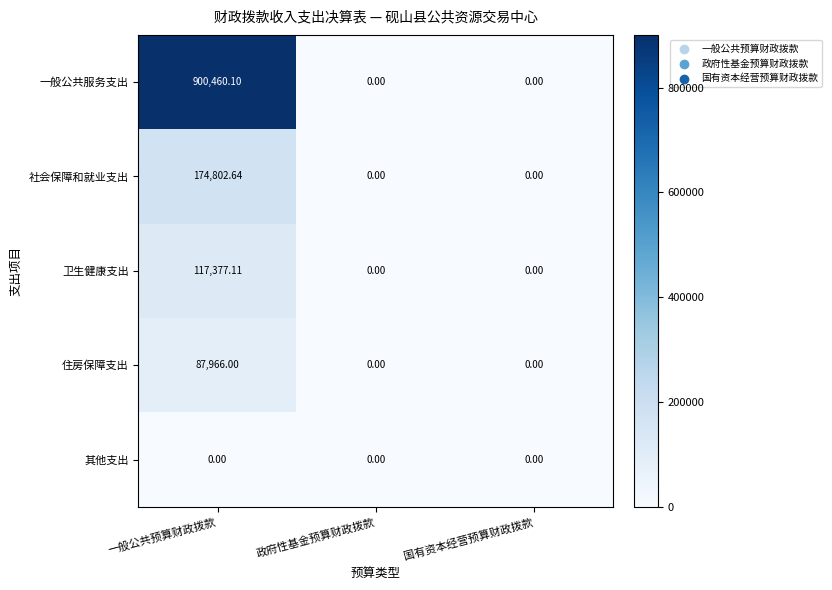

At which category does the chart reach its peak across all series?

一般公共预算财政拨款